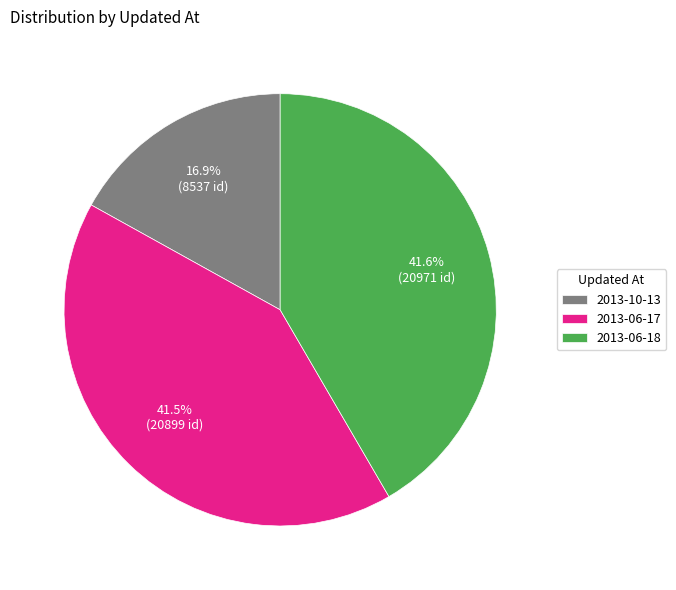

What is the total percentage of 2013-06-17 and 2013-10-13?

58.4%